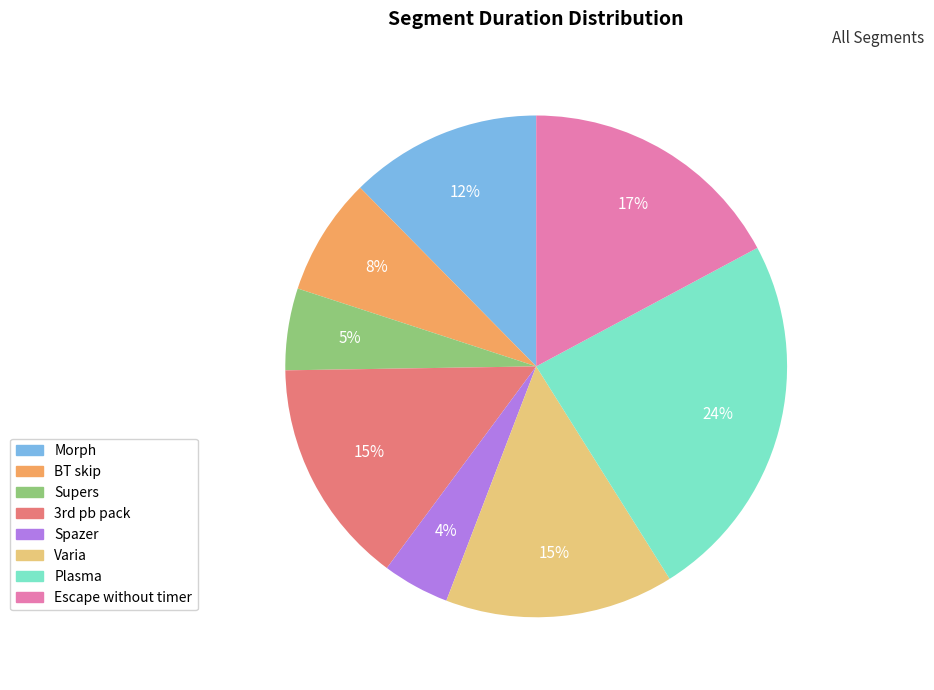

Which slice is the smallest?

Spazer